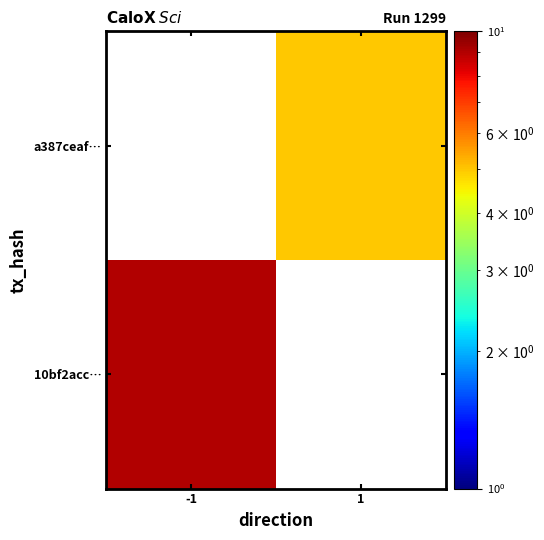

The a387ceaf… series shows 1.8 at 1. True or false?

False